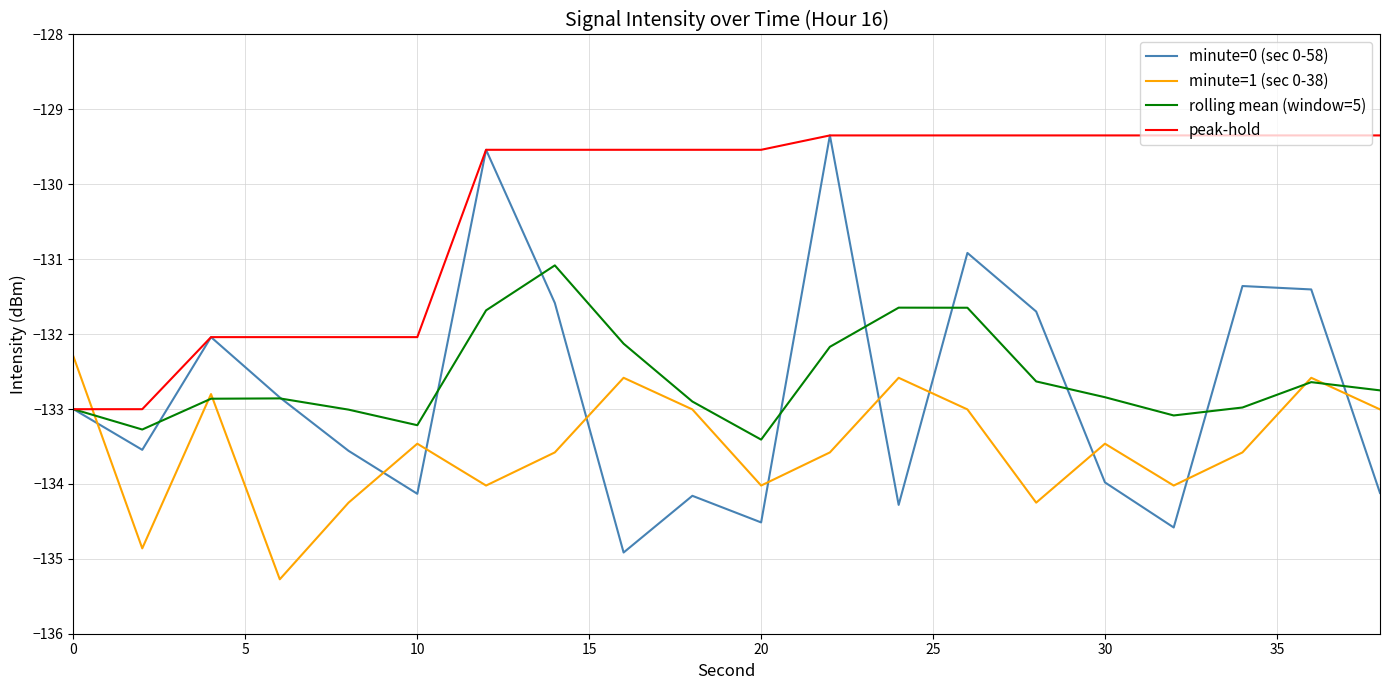

Which series has the widest spread of values?

minute=0 (sec 0-58)